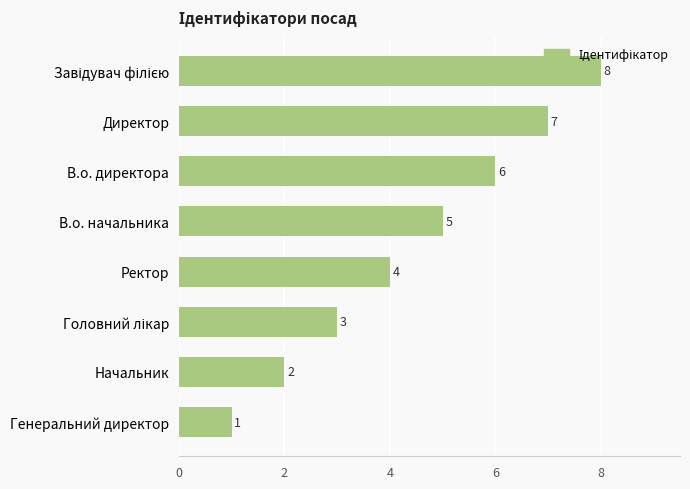

What is the change in value from В.о. начальника to Генеральний директор?

-4